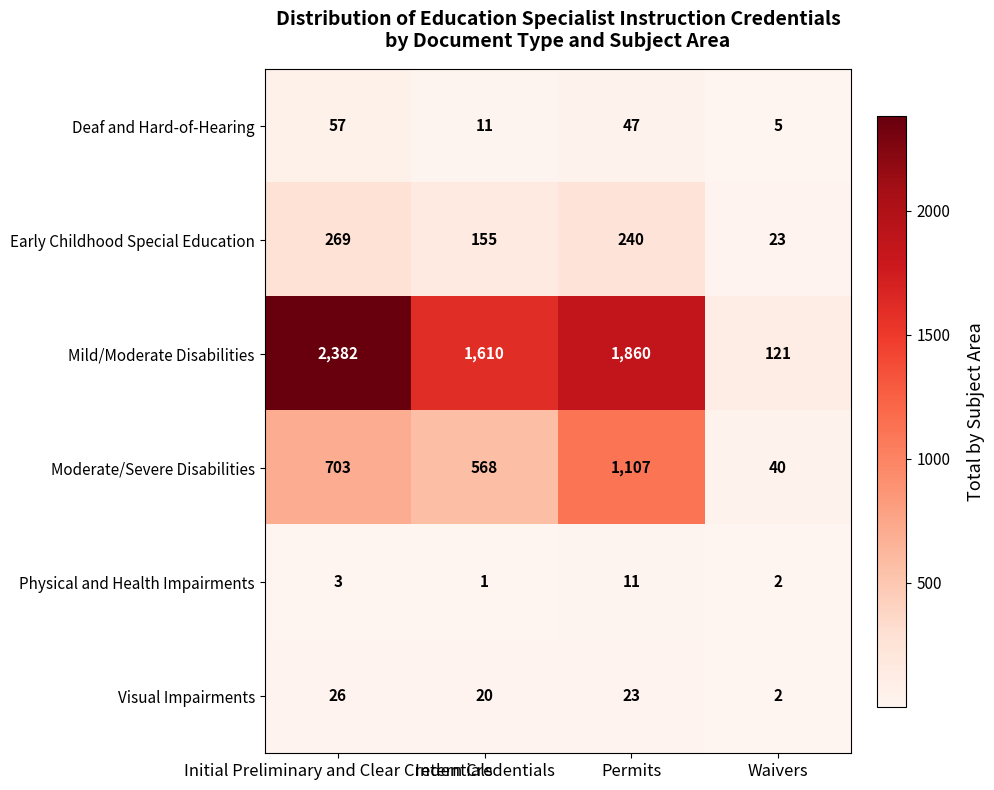

What is the greatest value displayed?

2382